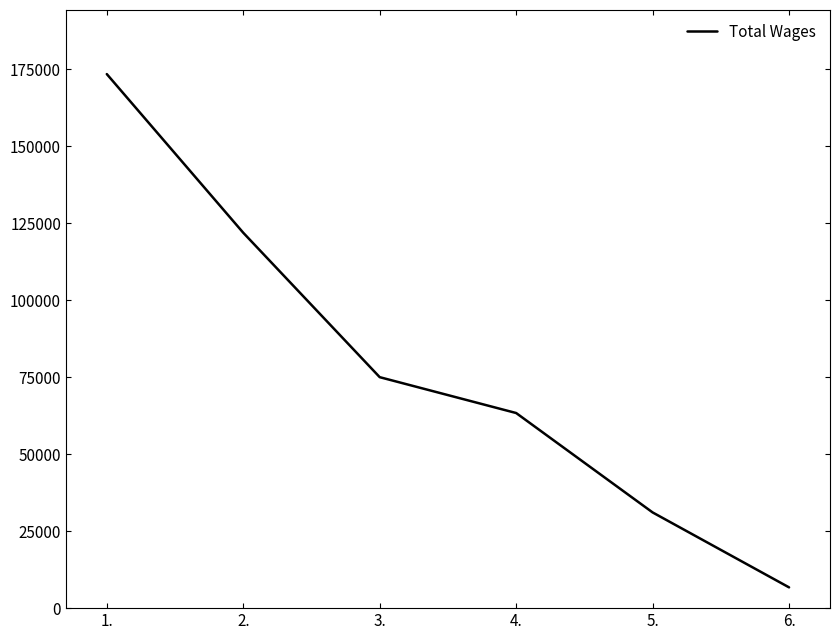

True or false: the data shows 81168 at 1..

False